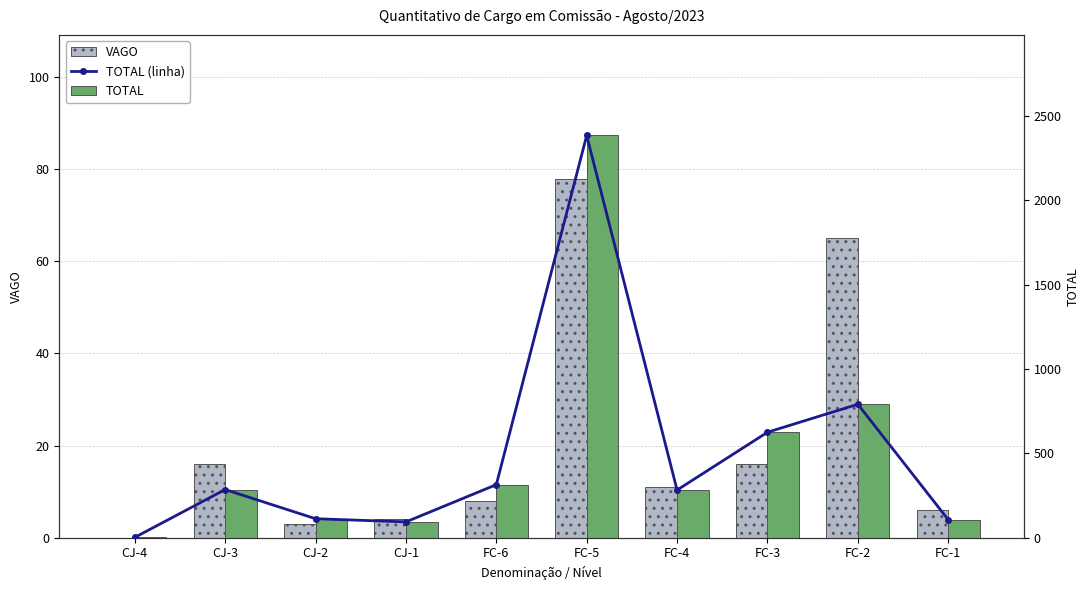

What is the greatest value displayed?

2386